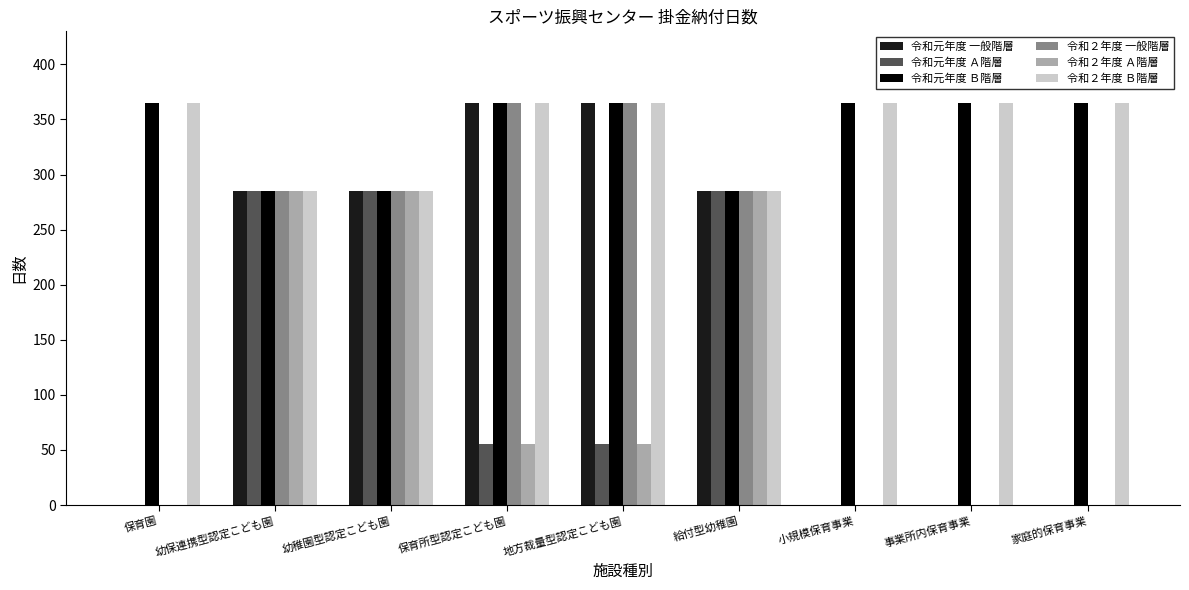

How many groups of bars are there?

9